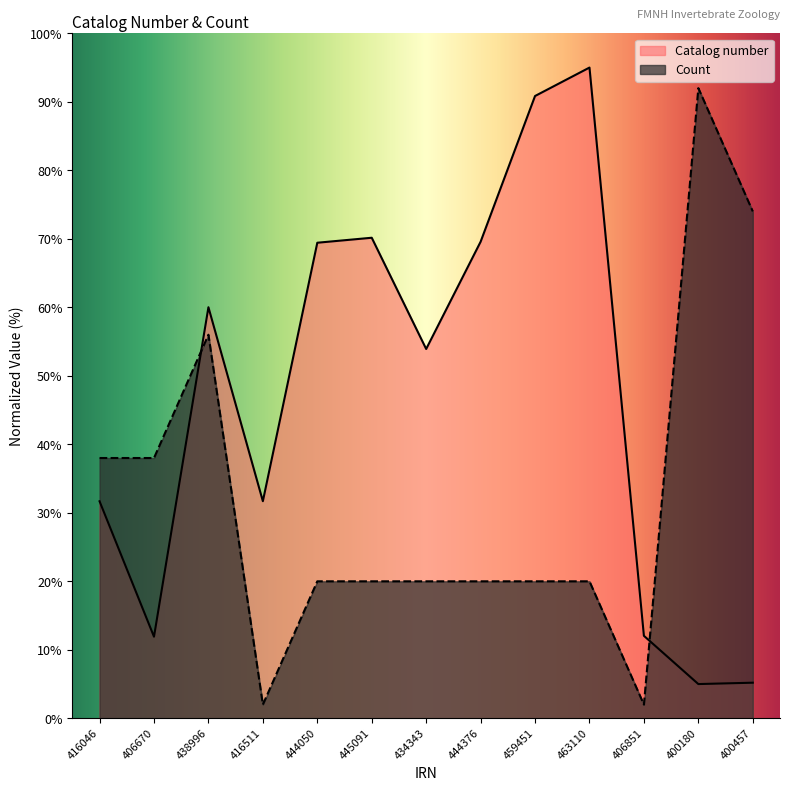

Which series ends up on top after the final intersection of Catalog number and Count?

Count